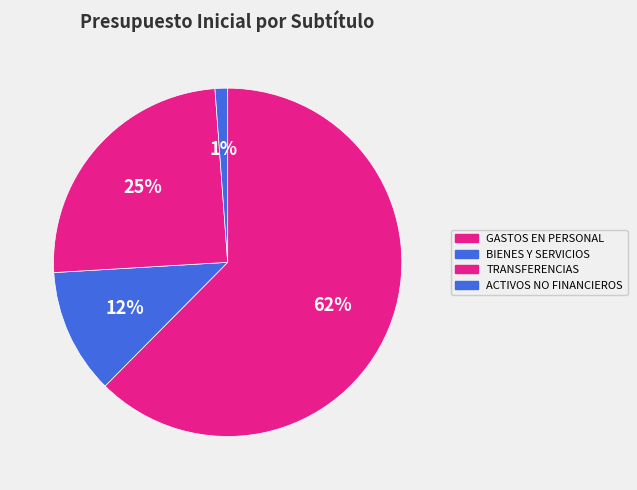

How many slices are in this pie chart?

4